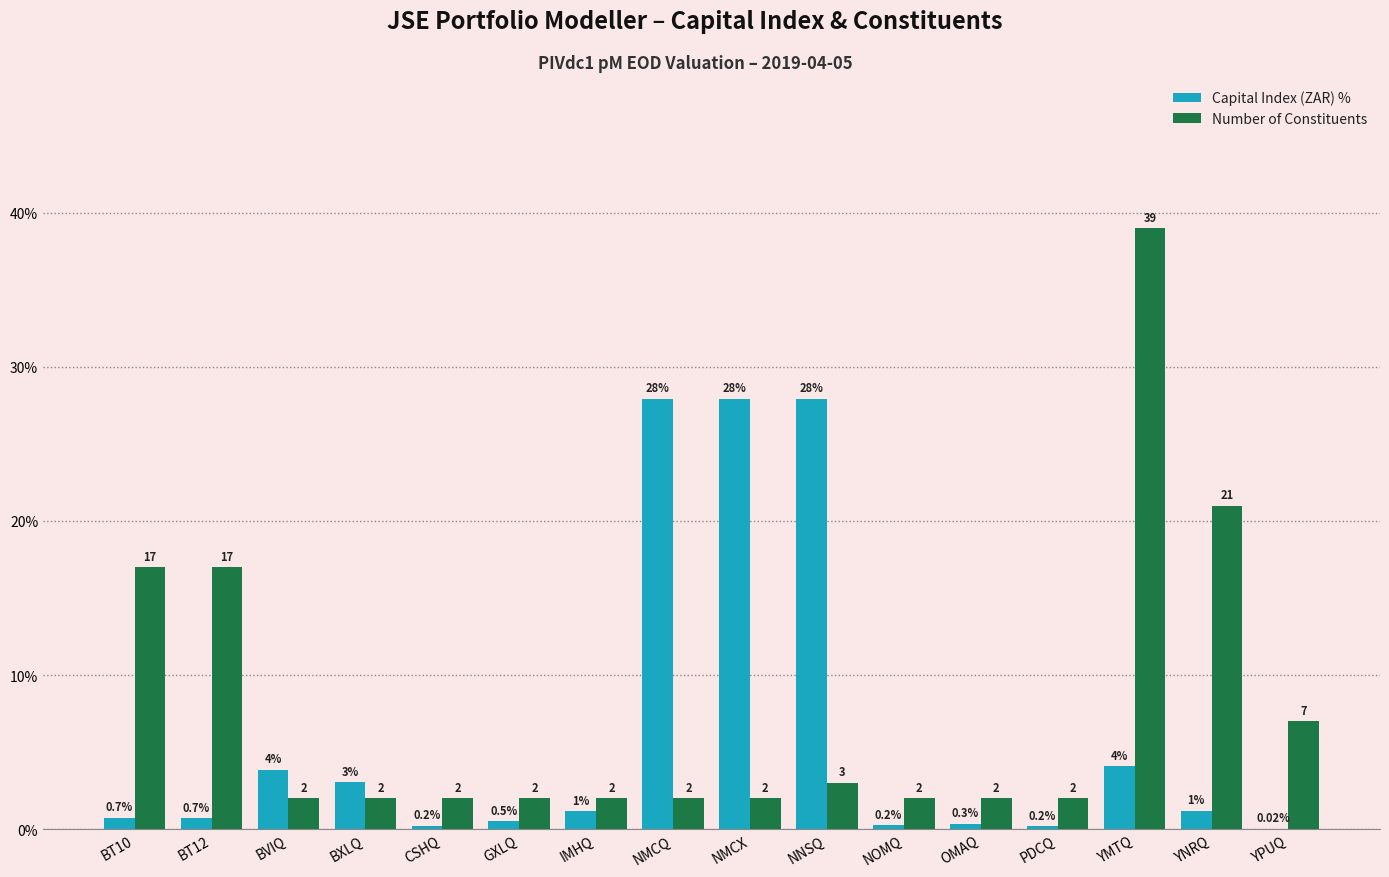

What is the spread (max minus min) of values at NMCQ?

25.9